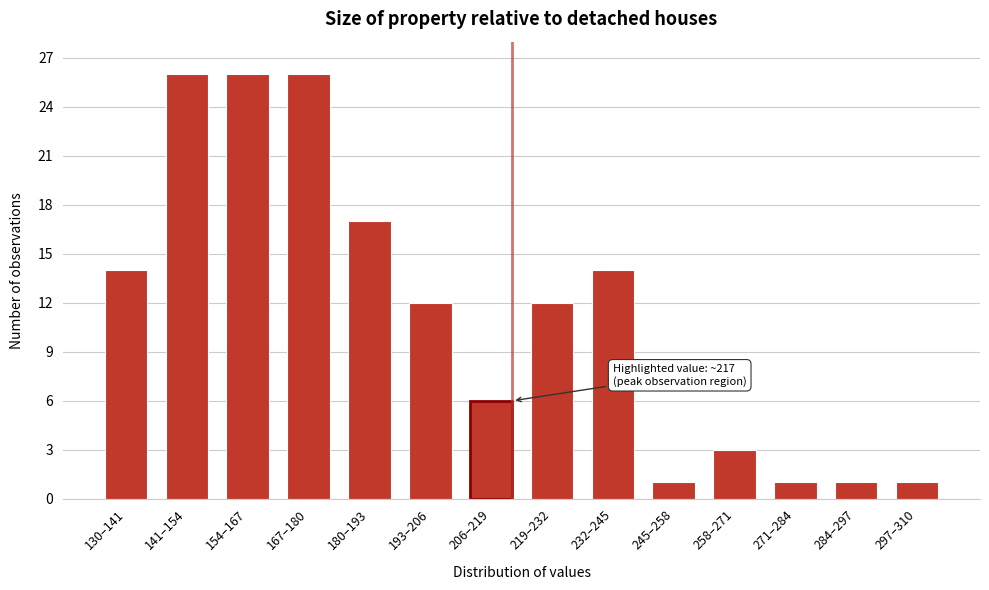

Reading left to right, transcribe all the data shown in this chart.

14	26	26	26	17	12	6	12	14	1	3	1	1	1